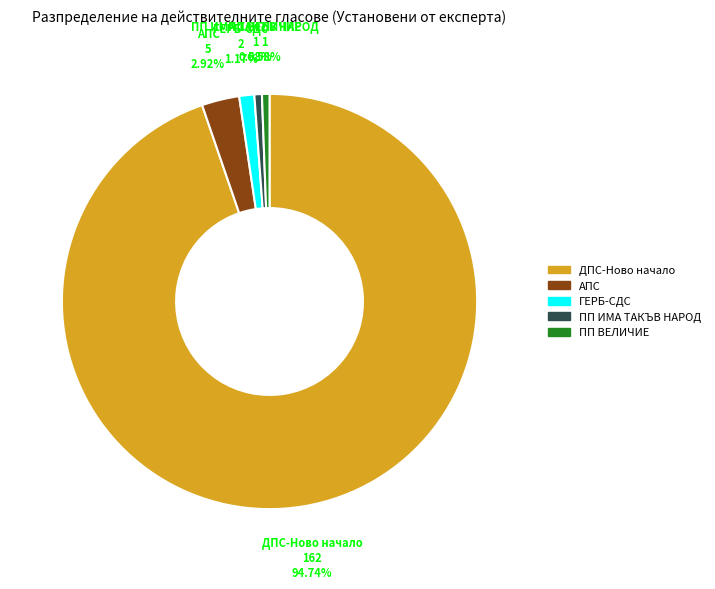

To the nearest percent, what is the difference between the ДПС-Ново начало and ПП ВЕЛИЧИЕ slice percentages?

94%